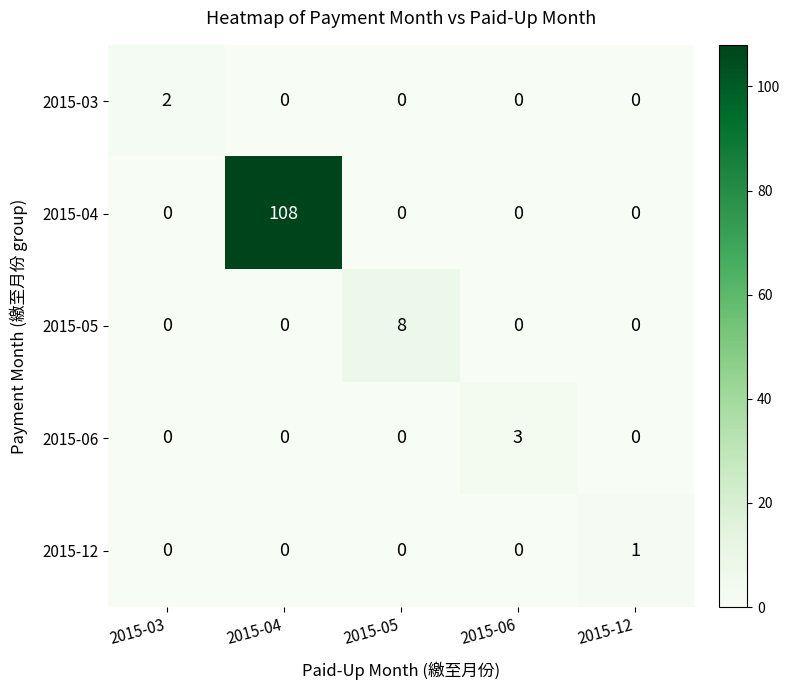

What is the spread (max minus min) of values at 2015-04?

108